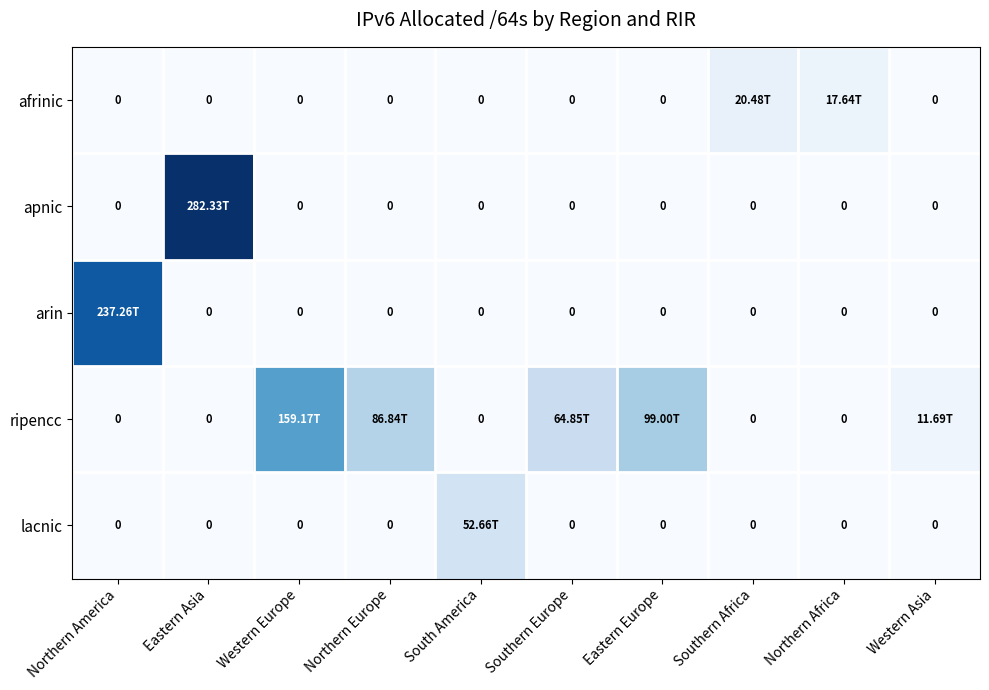

Is it true that arin equals 0.0 at Western Asia?

True